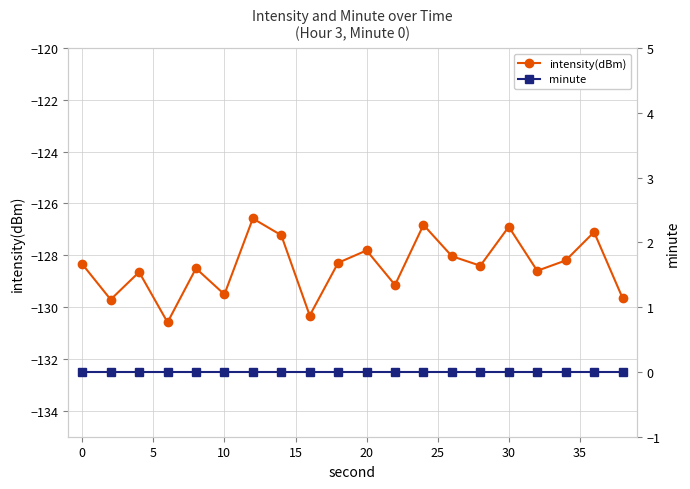

Rank the series by their average value, from lowest to highest.

intensity(dBm), minute